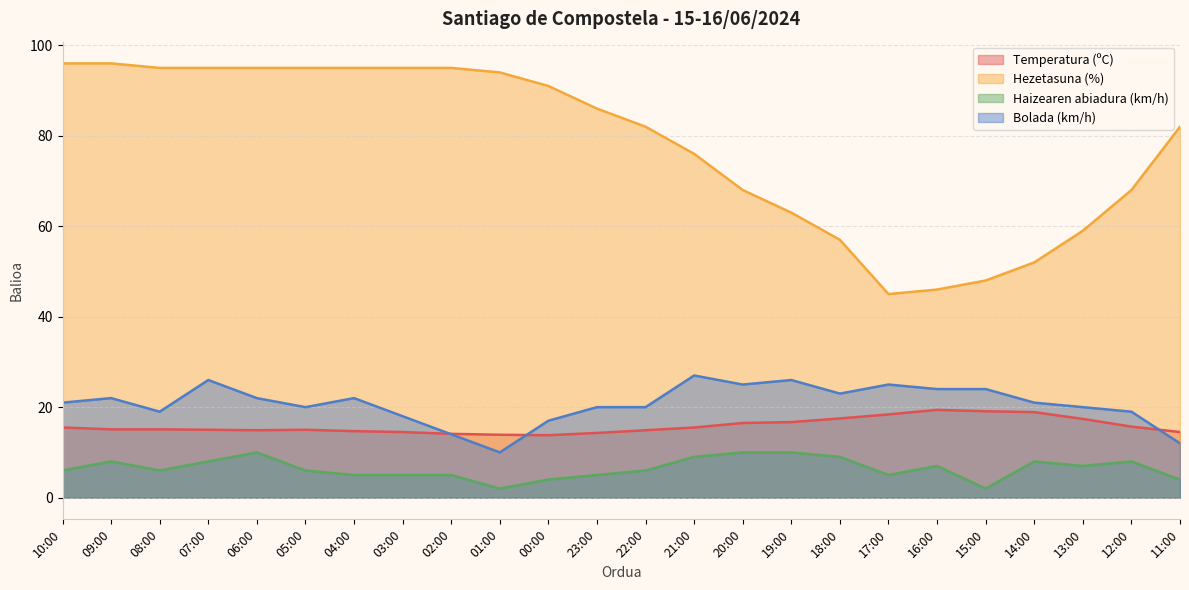

Is it true that Bolada (km/h) equals 36.5 at 18:00?

False